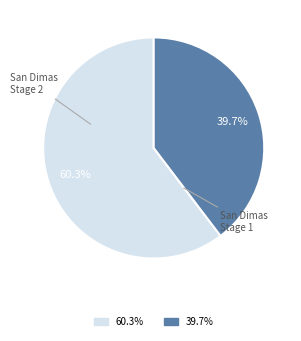

Rank the categories by value from lowest to highest.

39.7%, 60.3%